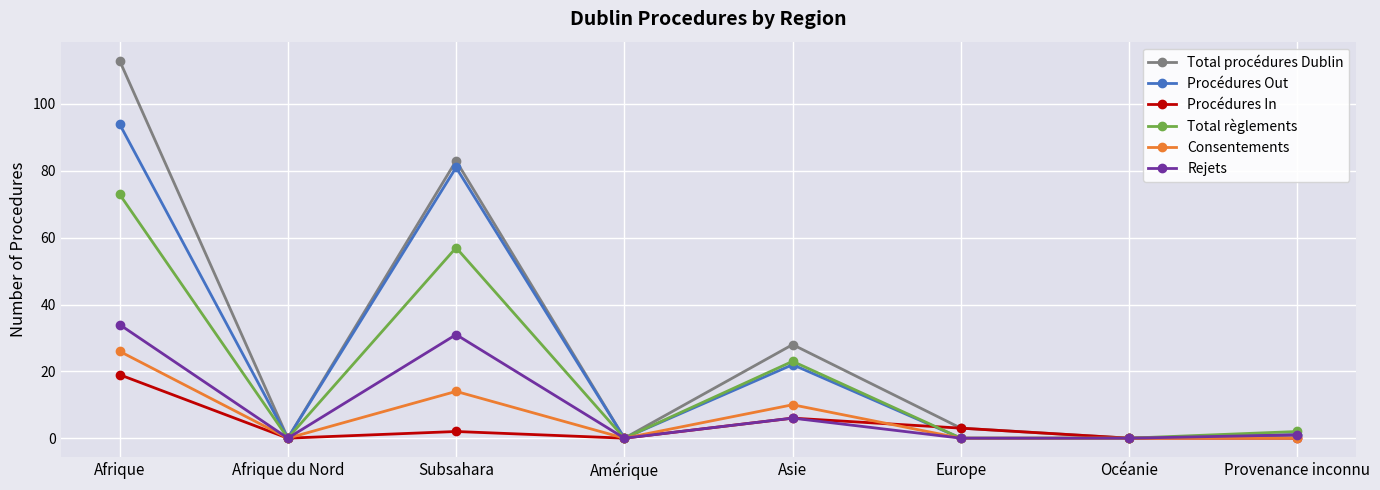

What is the maximum value for Procédures In?

19